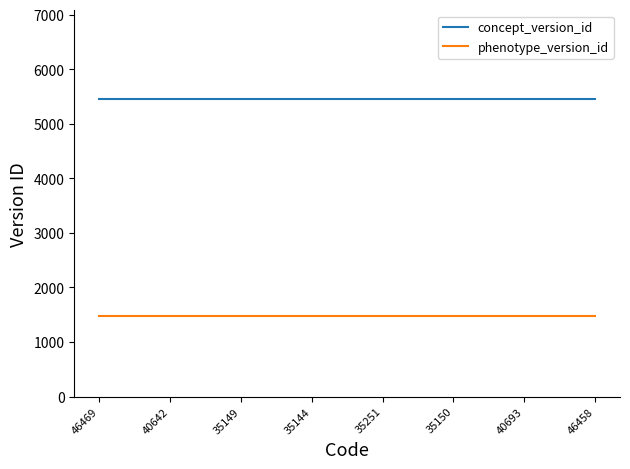

Is the value of phenotype_version_id at 35251 greater than the value of concept_version_id at 35144?

No